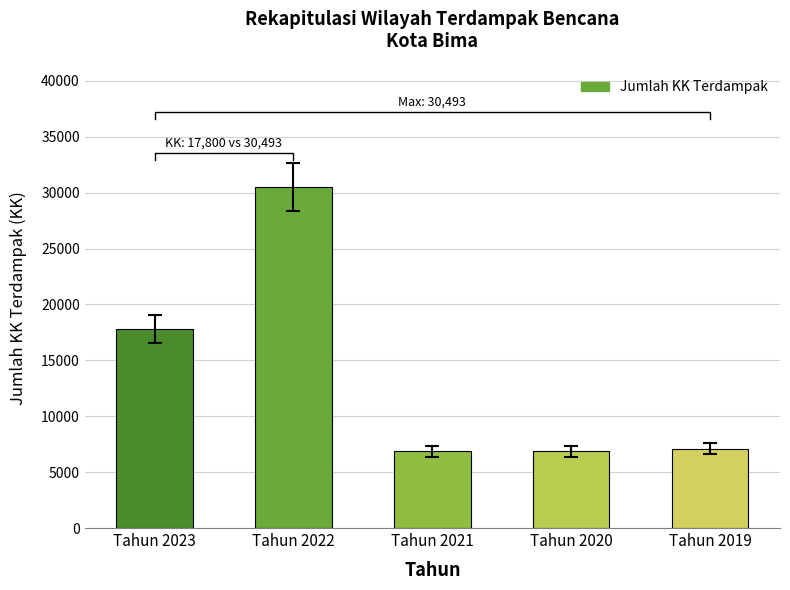

How many distinct data groups are displayed?

1